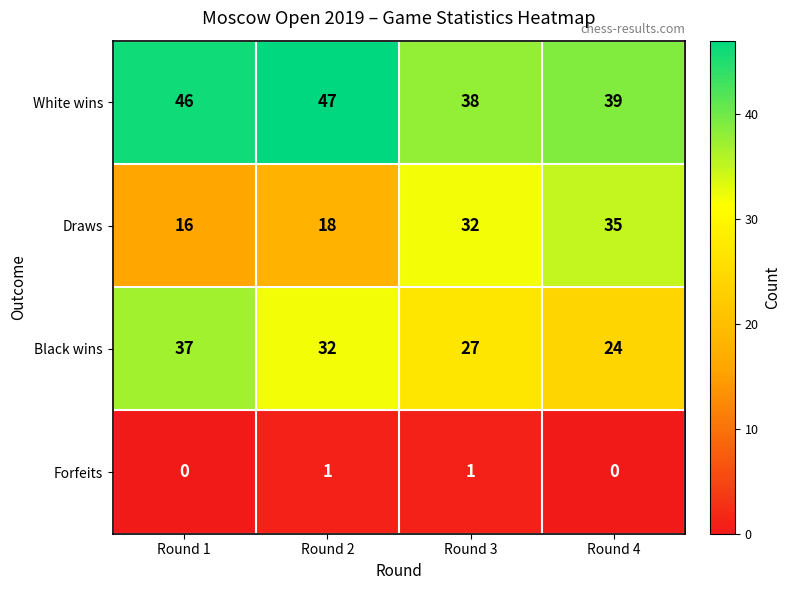

List the labels in order of Black wins value, largest first.

Round 1, Round 2, Round 3, Round 4